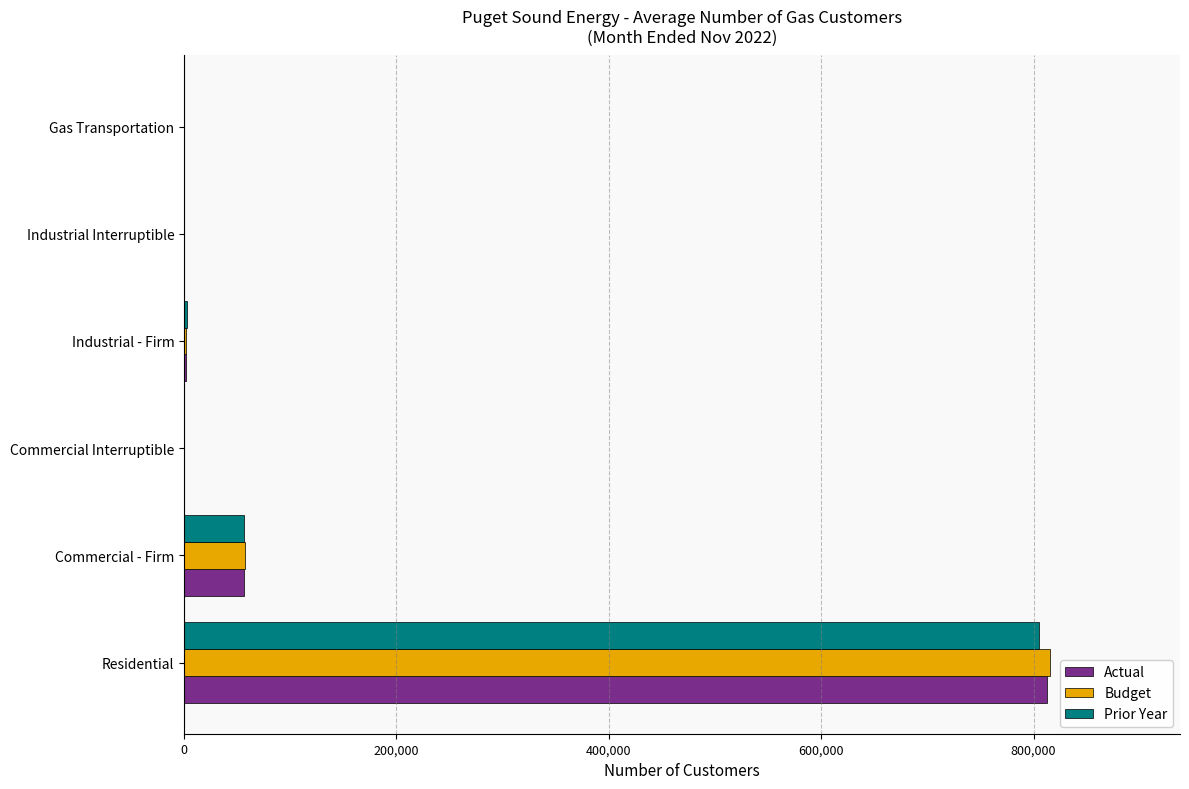

What is the sum of all Prior Year values?

864473